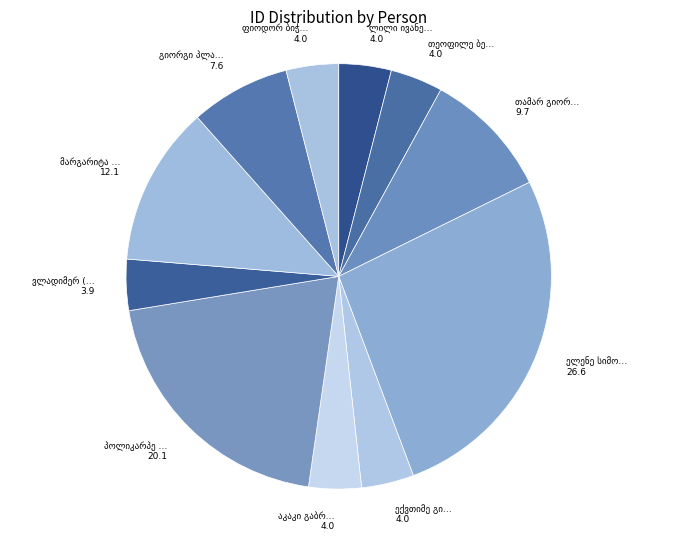

What is the smallest slice in the pie chart?

ვლადიმერ (ლადო) ნესტორის ძე ღამბაშიძე